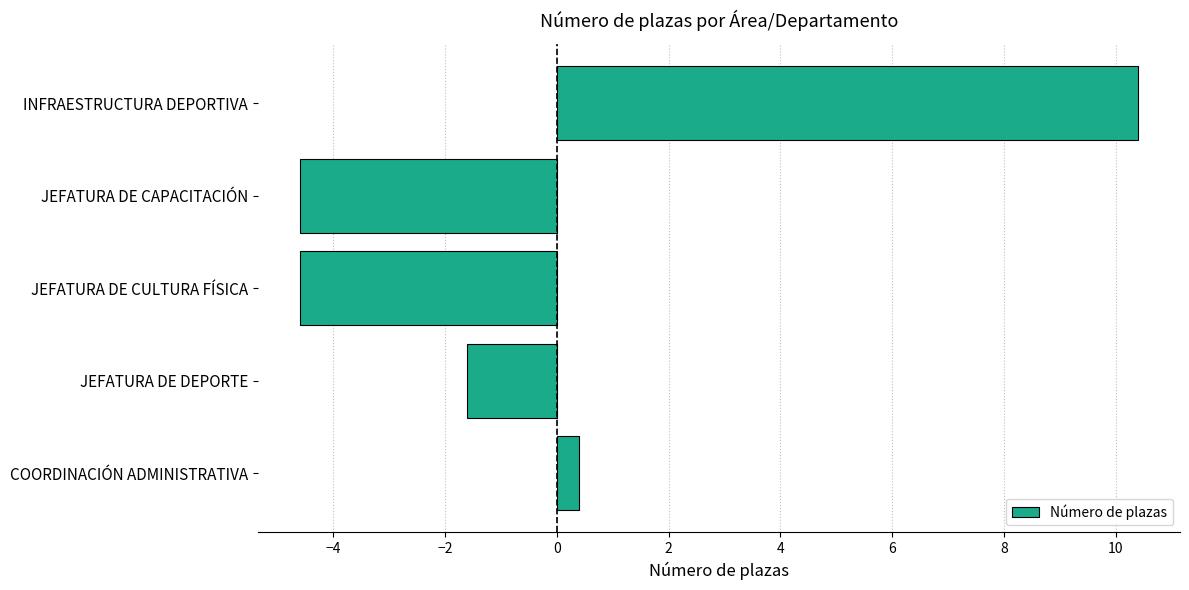

What is the sum of the values at INFRAESTRUCTURA DEPORTIVA and JEFATURA DE DEPORTE?

8.8